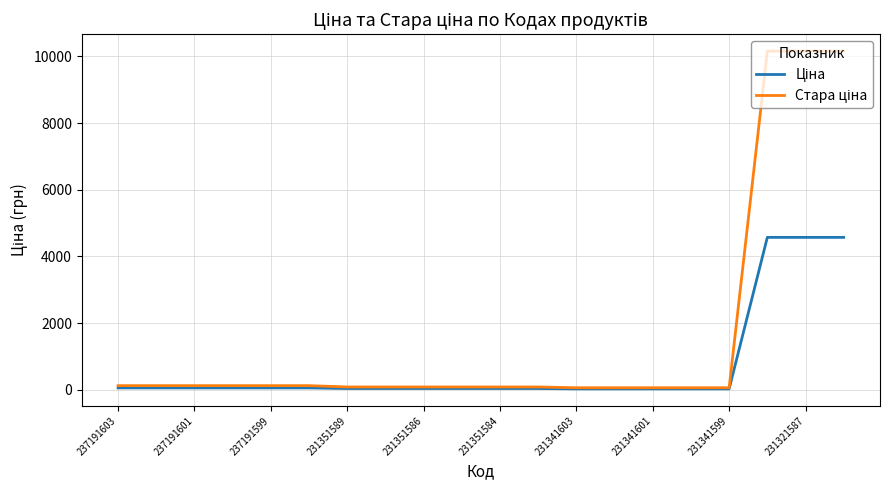

What is the greatest value displayed?

10158.6